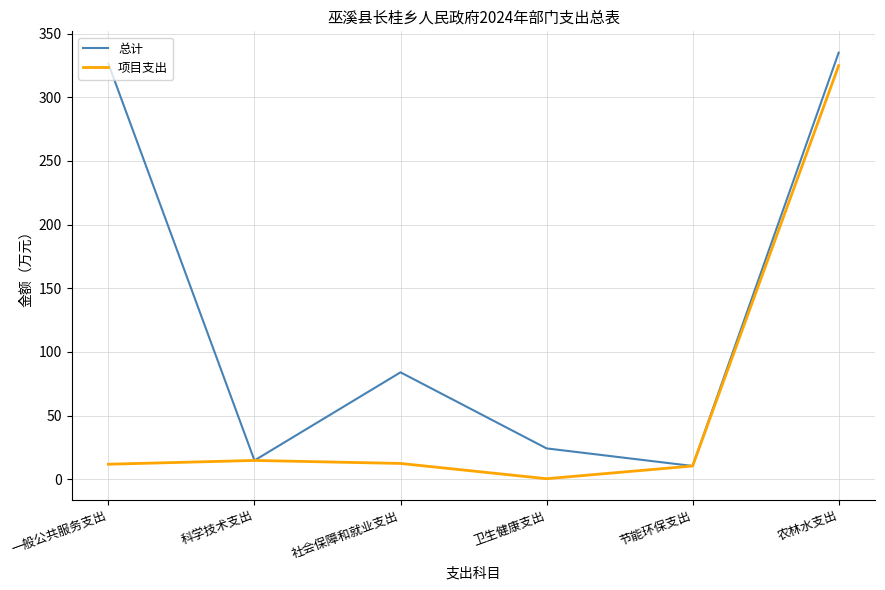

Which series has the largest total across all categories?

总计